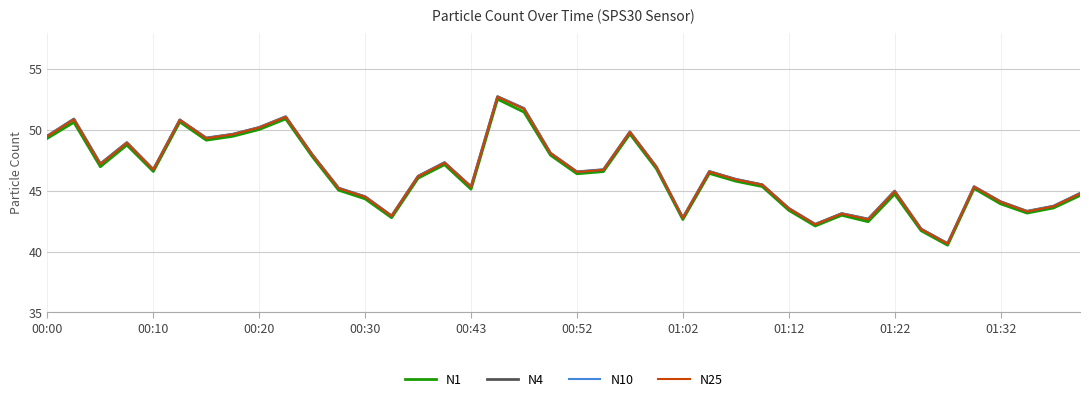

True or false: N25 and N4 cross at least once.

False